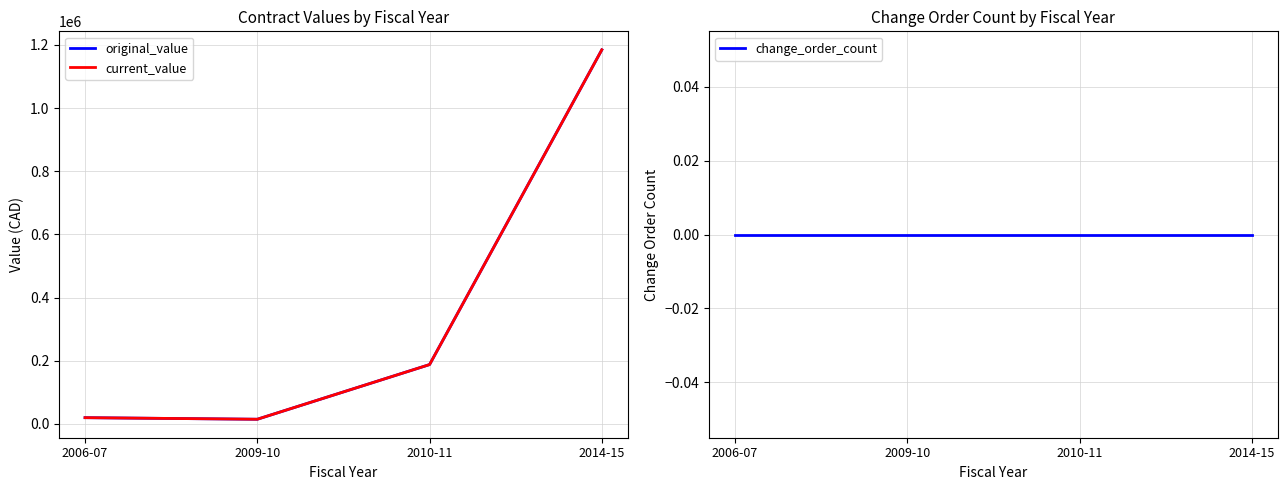

How many values in the current_value series exceed 188035?

1